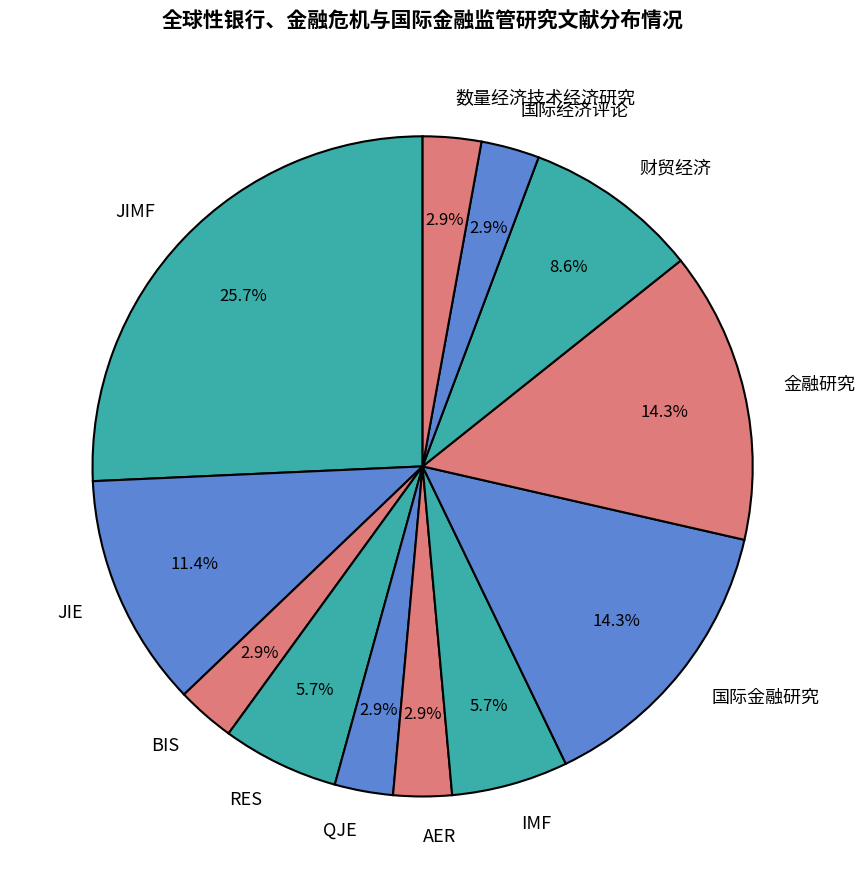

Which category has the biggest portion of the pie?

JIMF